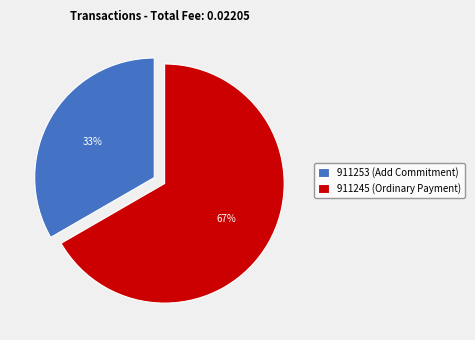

Does 911253 (Add Commitment) represent more than half of the total?

No